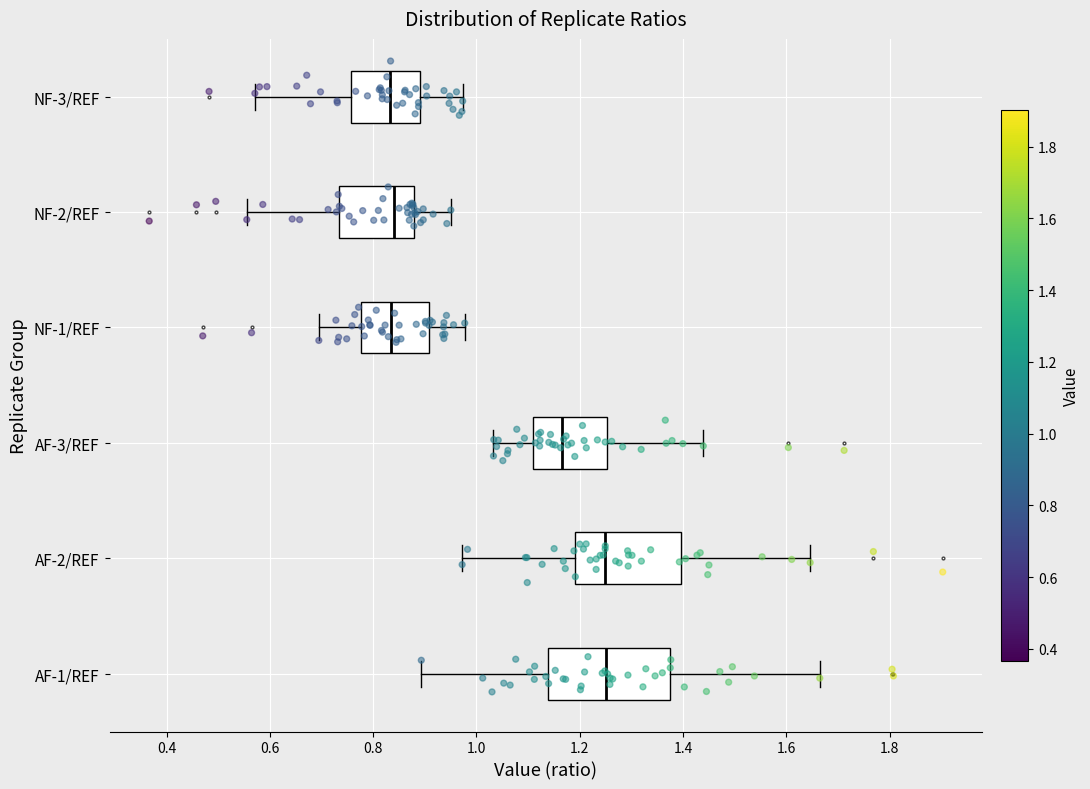

Which box is the widest, from its left edge to its right edge?

AF-1/REF